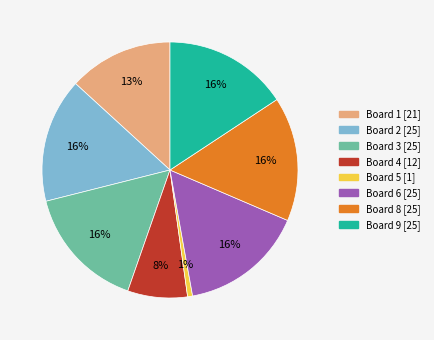

To the nearest percent, what is the difference between the largest and smallest slice percentages?

15%